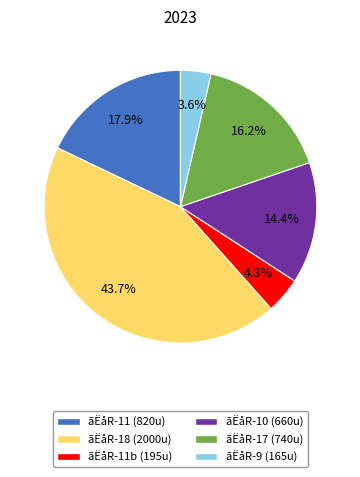

What portion of the pie excludes ãËåR-17 (740u)?

83.8%